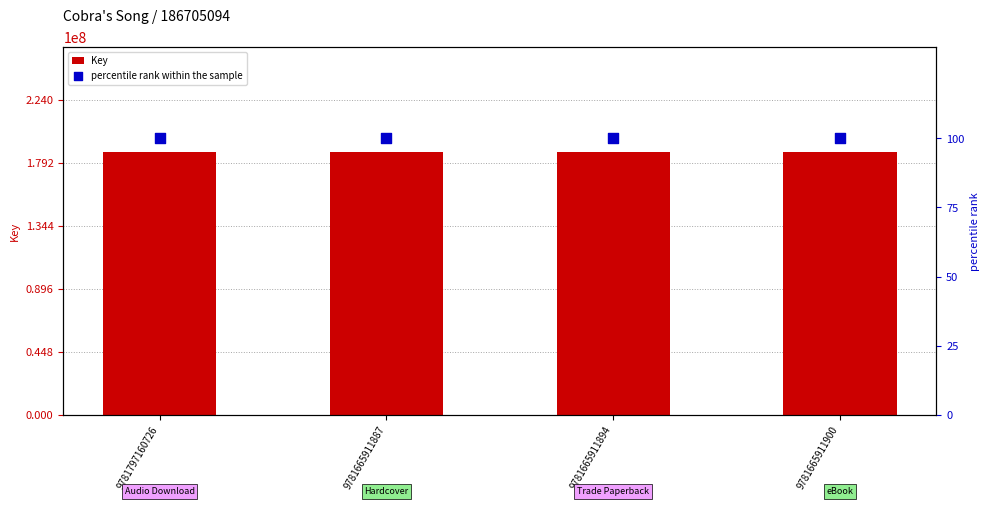

Which series has the largest total across all categories?

Key